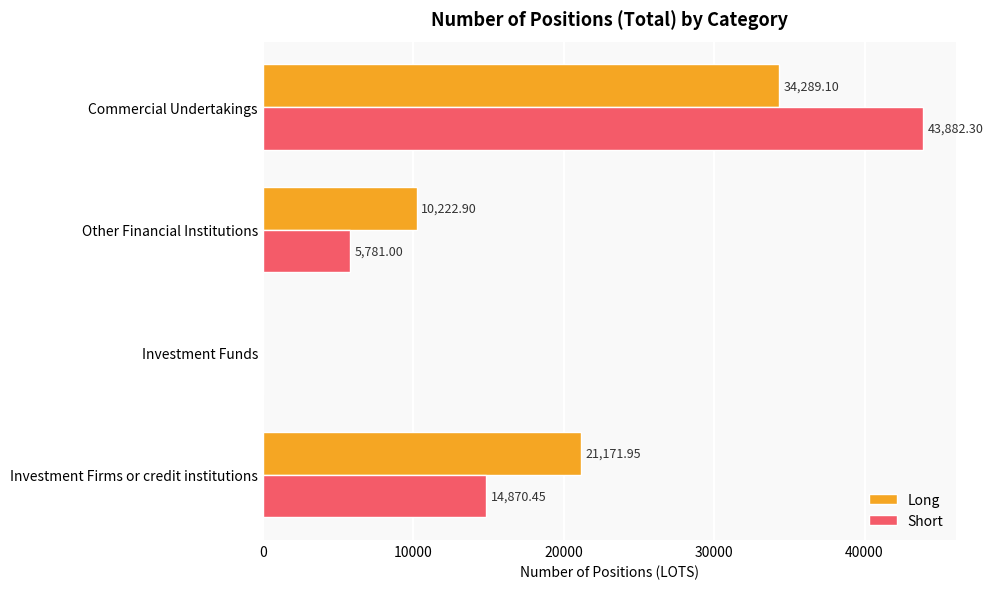

At which label is Short closest to 21941?

Investment Firms or credit institutions